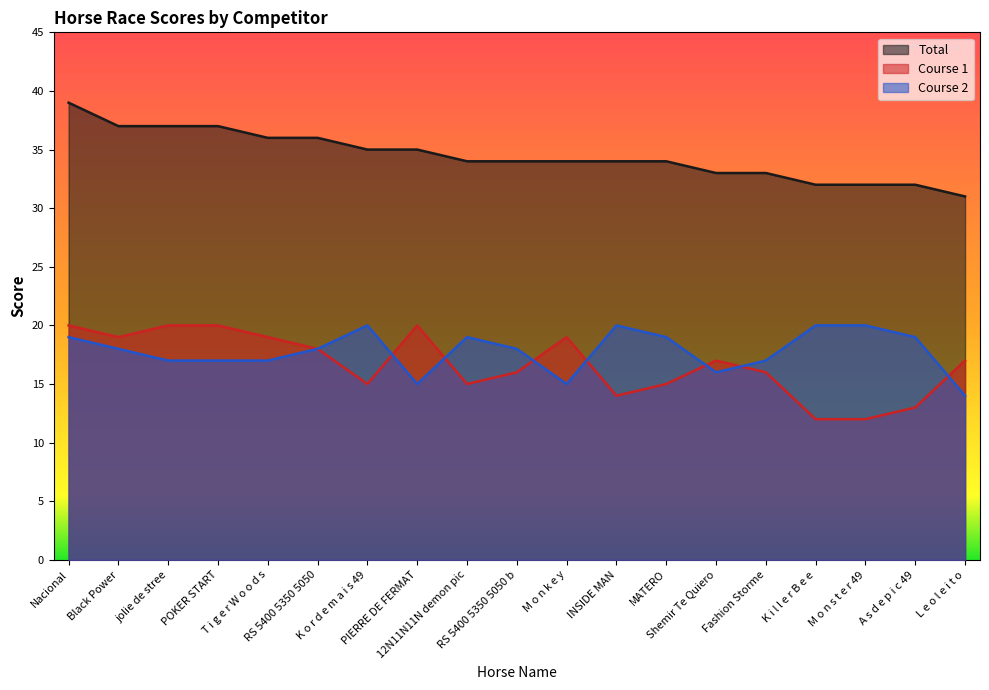

Rank the series by their maximum value, from highest to lowest.

Total, Course 1, Course 2